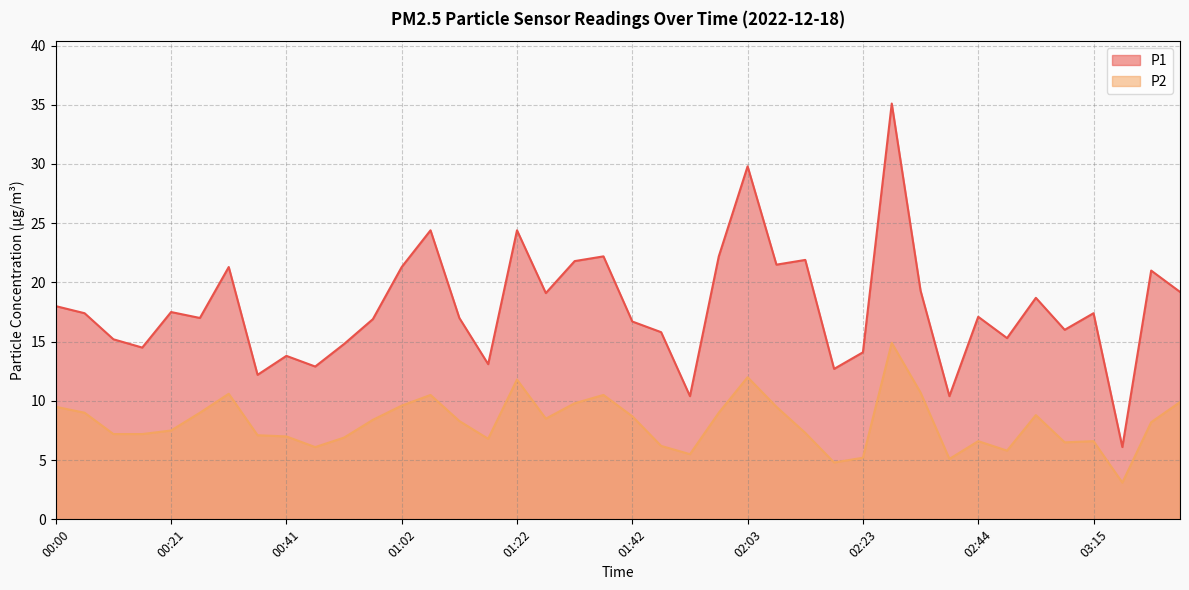

True or false: P1 and P2 intersect in this chart.

False